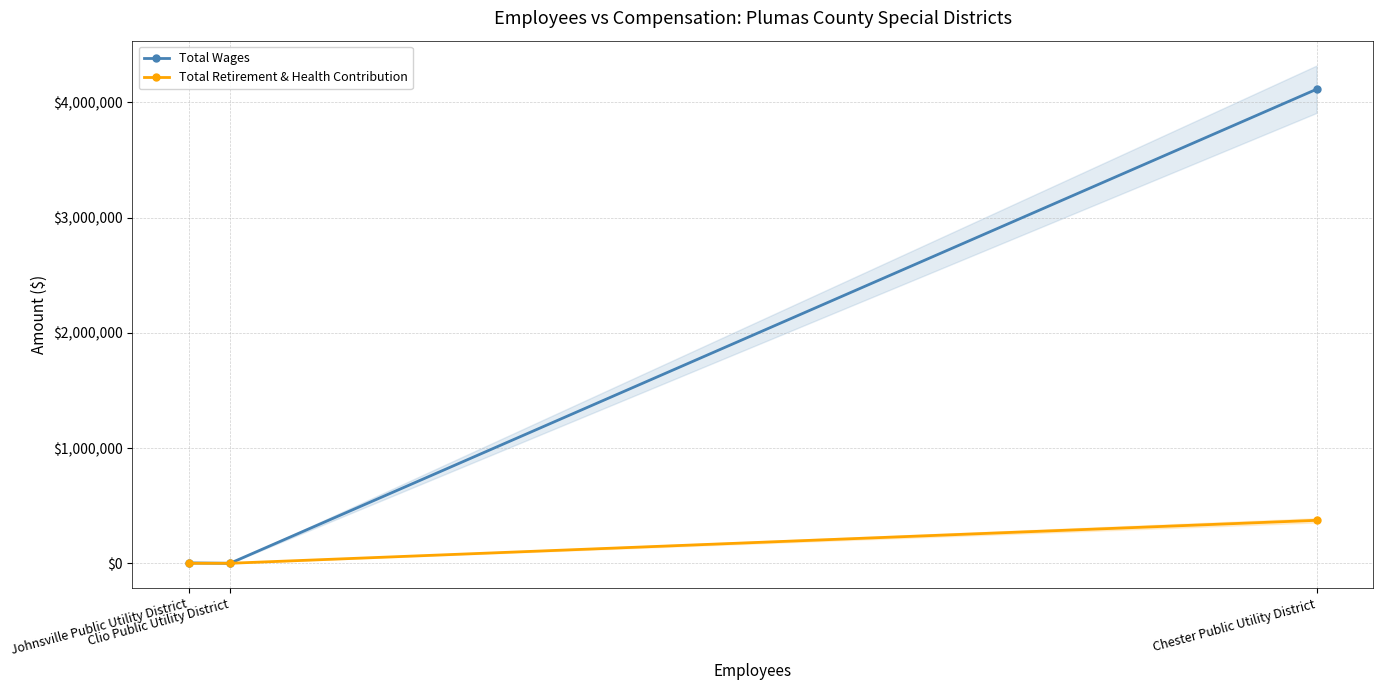

Rank the series by their average value, from lowest to highest.

Total Retirement & Health Contribution, Total Wages